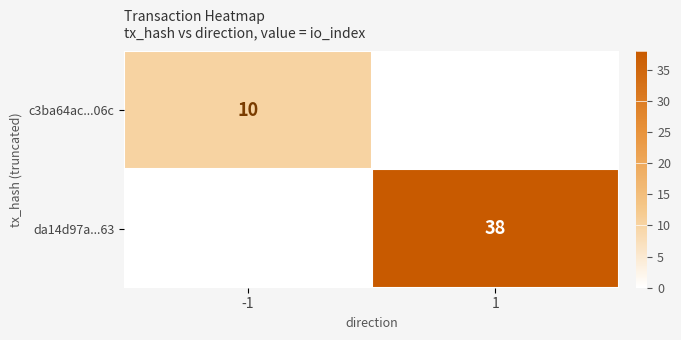

The c3ba64ac...06c series shows 18 at -1. True or false?

False